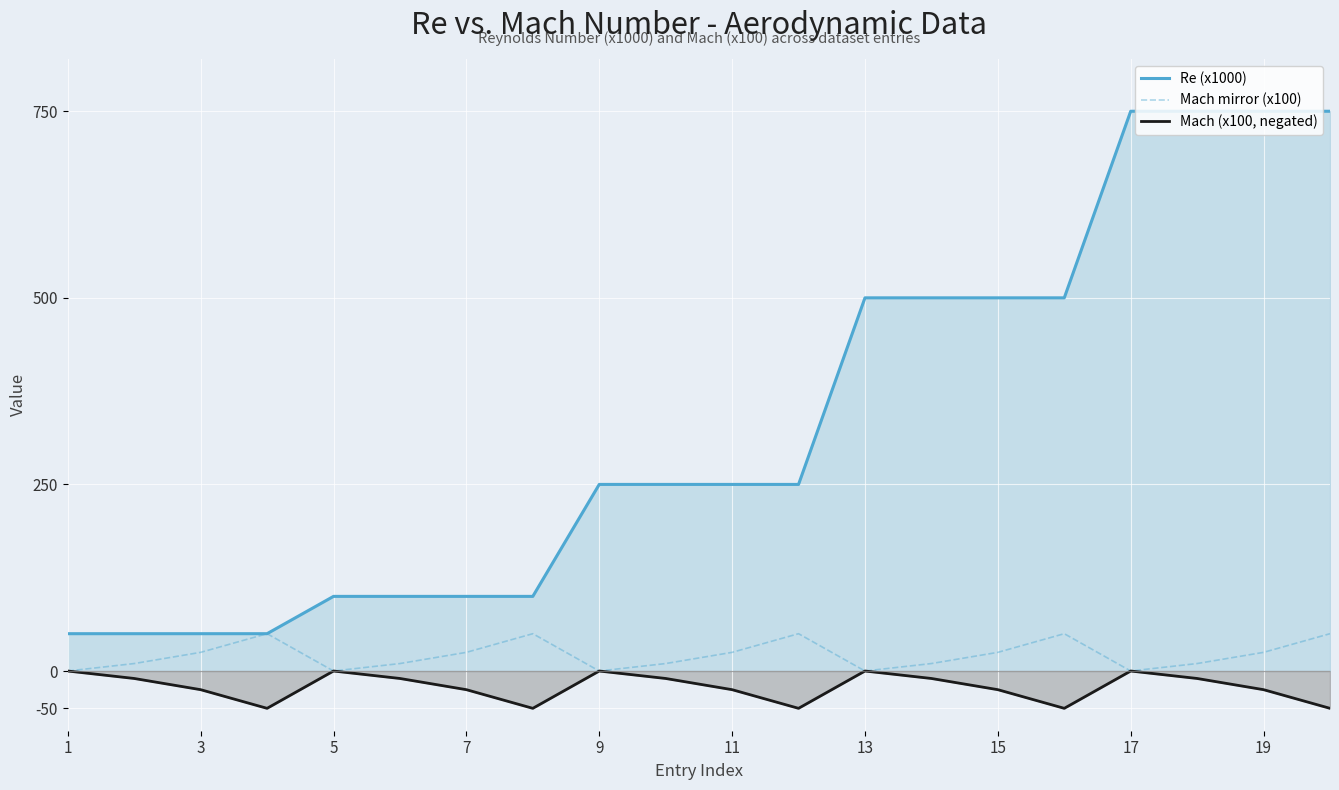

True or false: Re (x1000) and Mach (x100, negated) intersect in this chart.

False